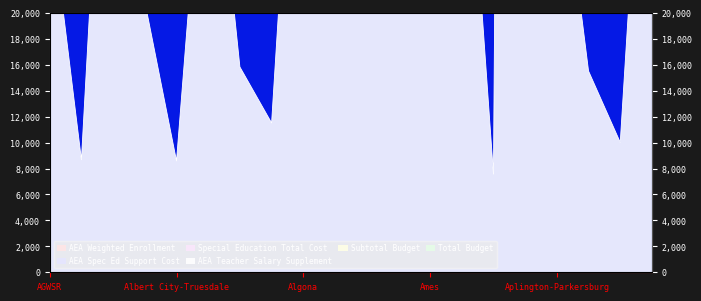

Which series has the largest range (max minus min)?

Subtotal Budget